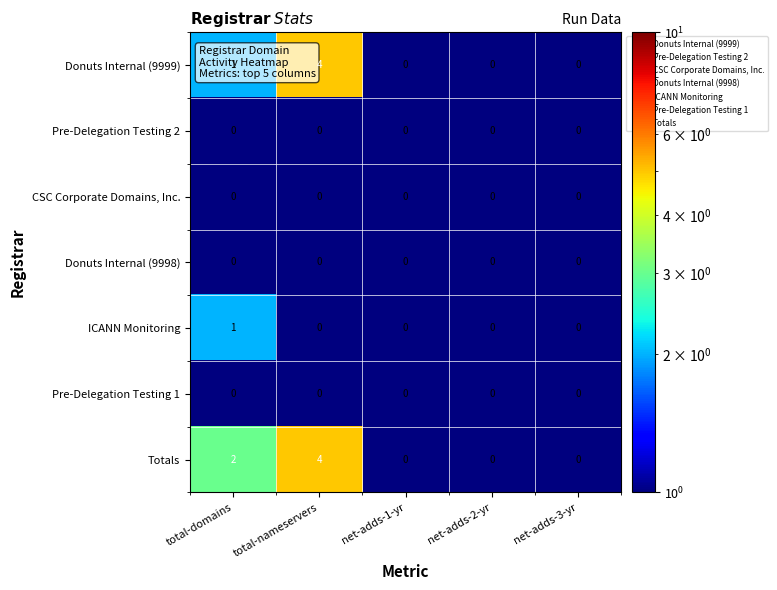

What is the maximum value shown in the chart?

4